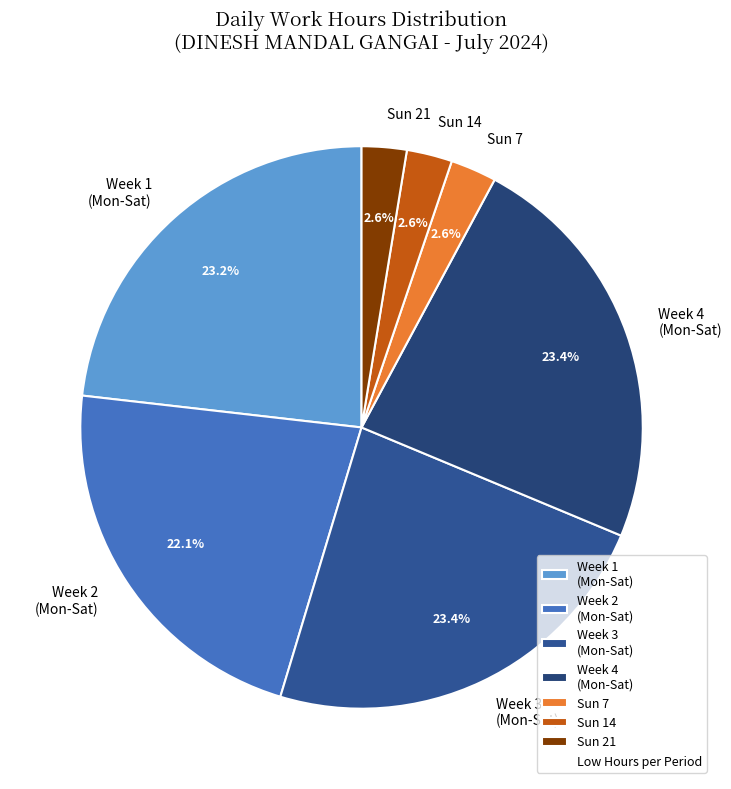

Does Sun 21 account for over 50% of the chart?

No